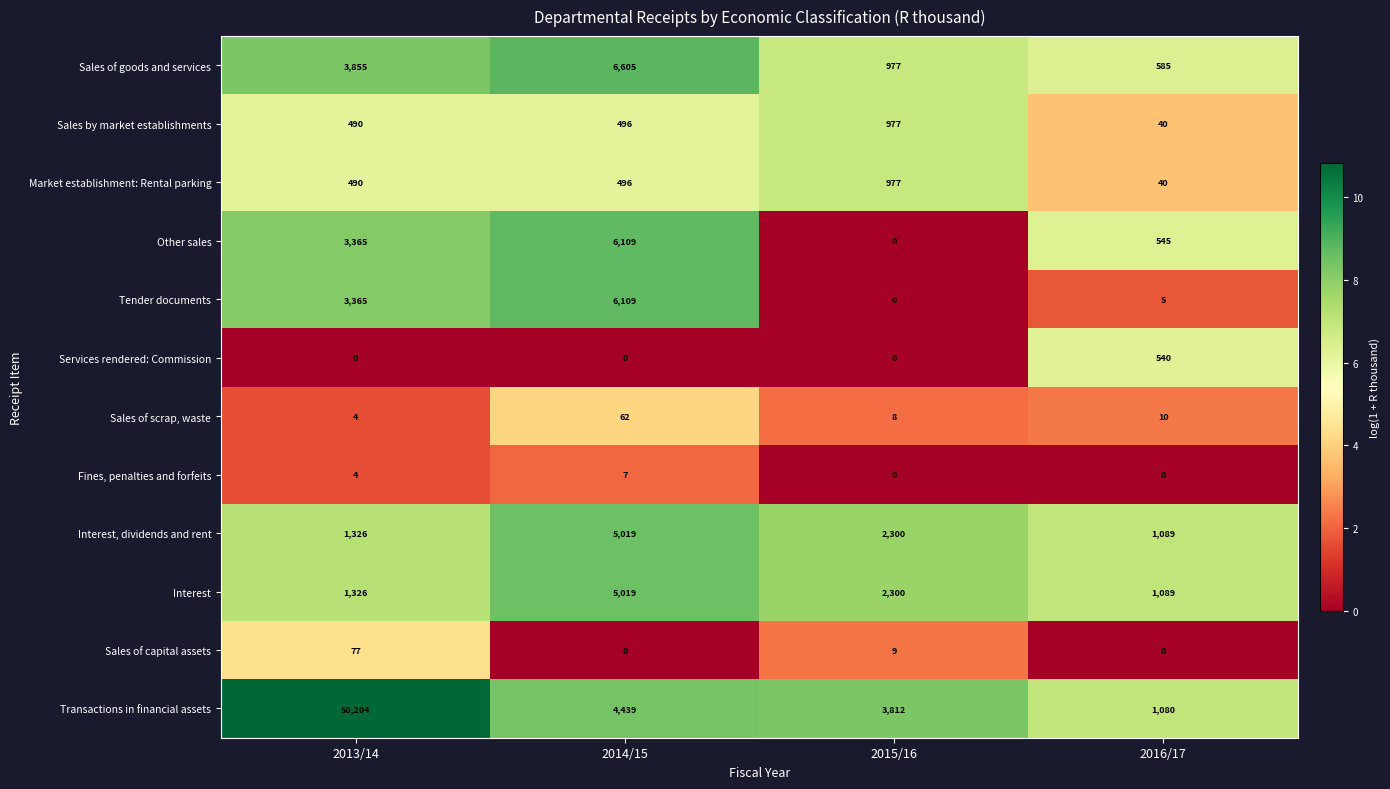

What is the average value of the Transactions in financial assets series?

14884